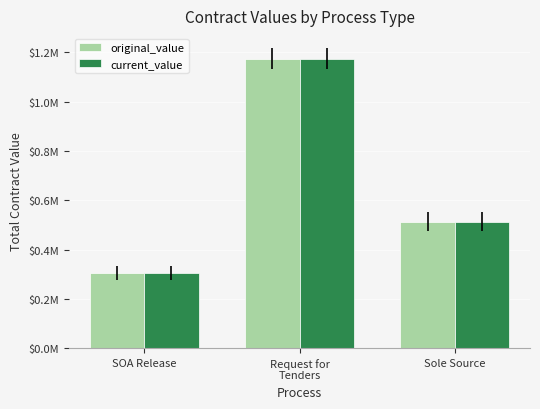

Is the value of original_value at Sole Source greater than the value of current_value at Request for
Tenders?

No